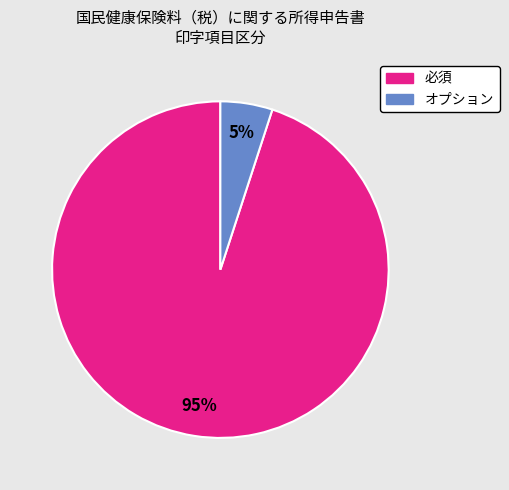

To the nearest percent, what portion does 必須 represent?

95%